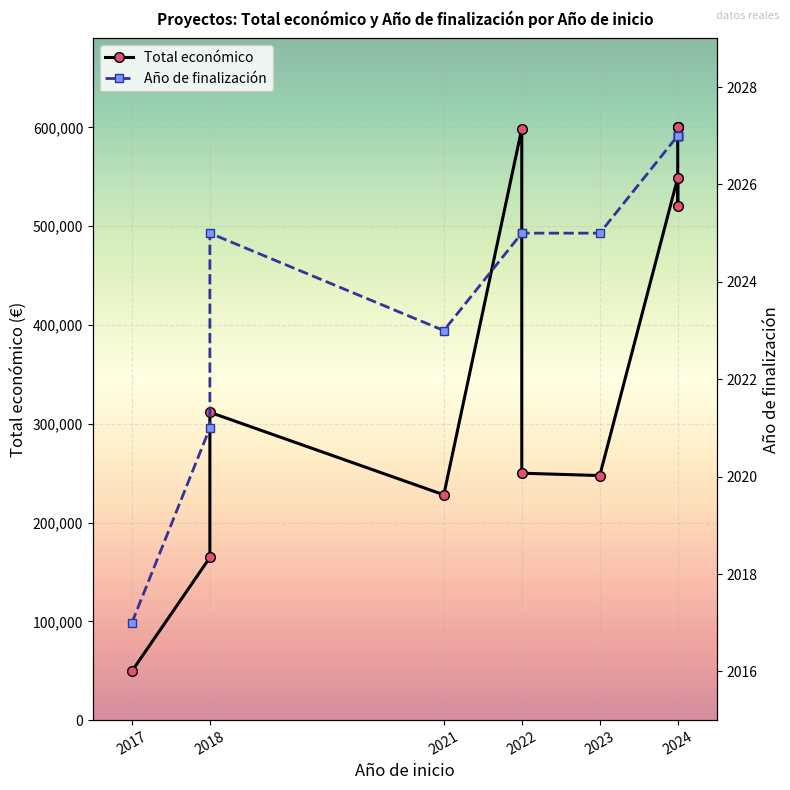

True or false: Año de finalización and Total económico intersect in this chart.

False